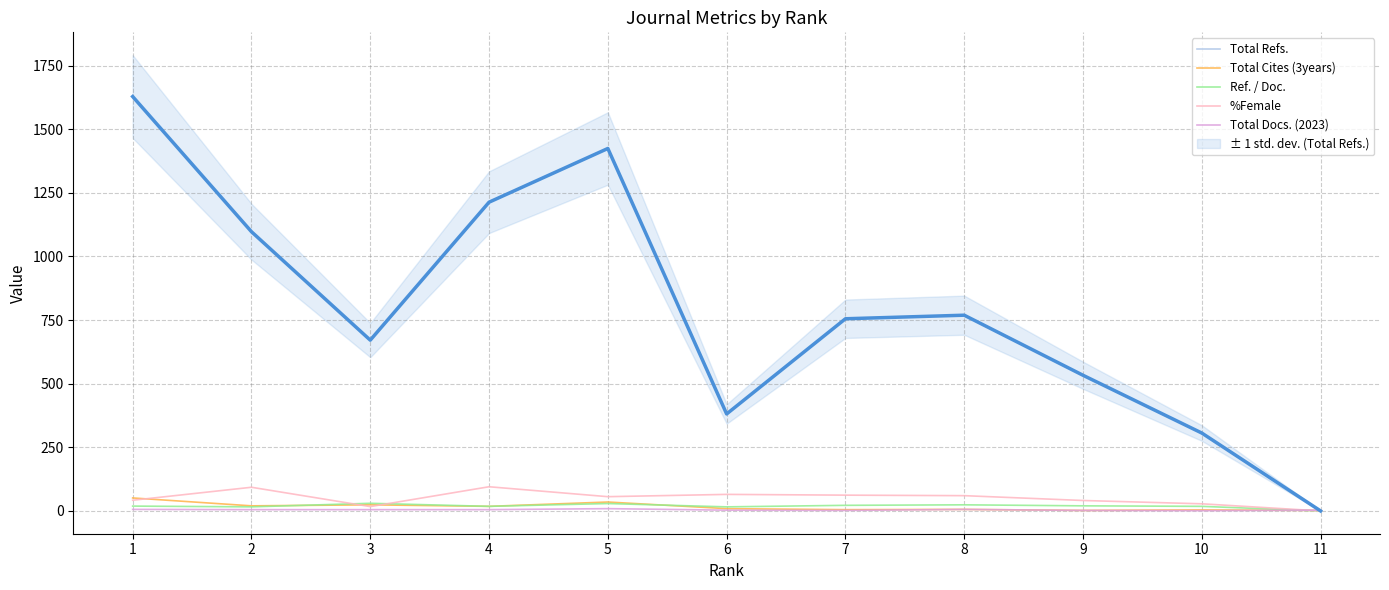

How many interior local valleys does the Total Refs. series have?

2